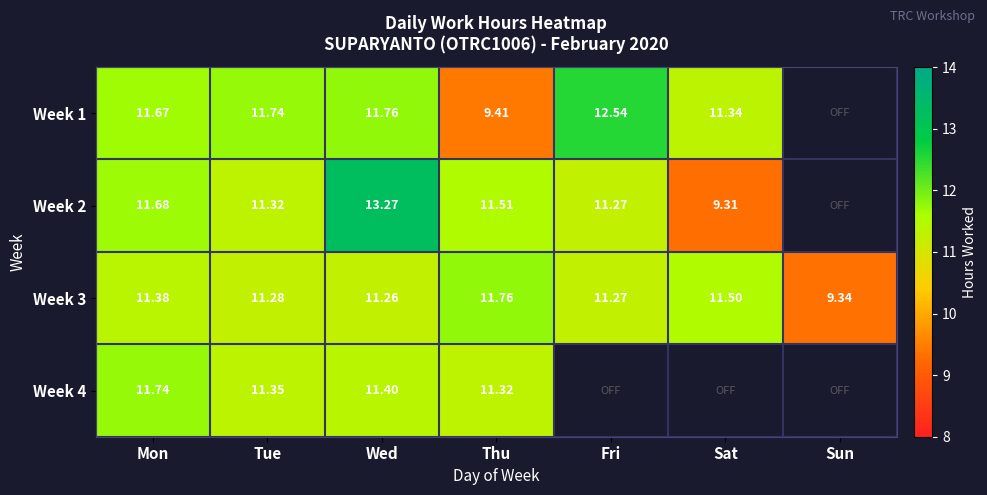

Rank the categories by Week 3 value from lowest to highest.

Sun, Wed, Fri, Tue, Mon, Sat, Thu